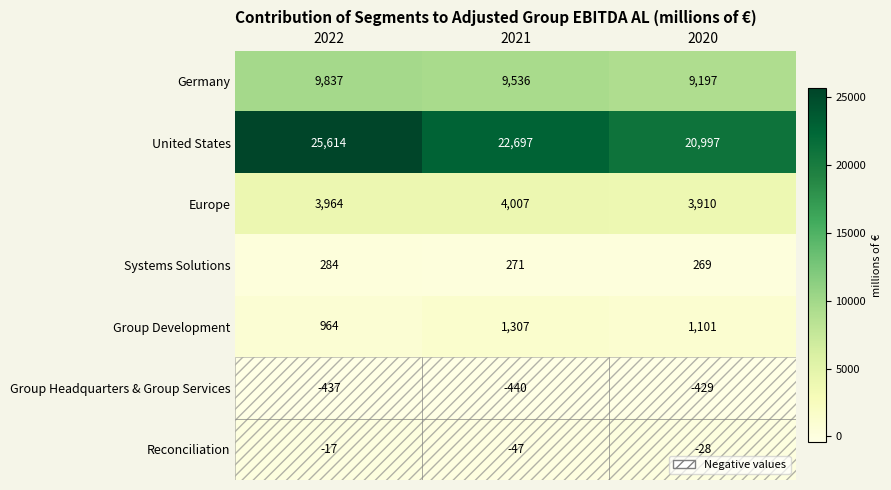

Is it true that Group Development equals 1307 at 2021?

True